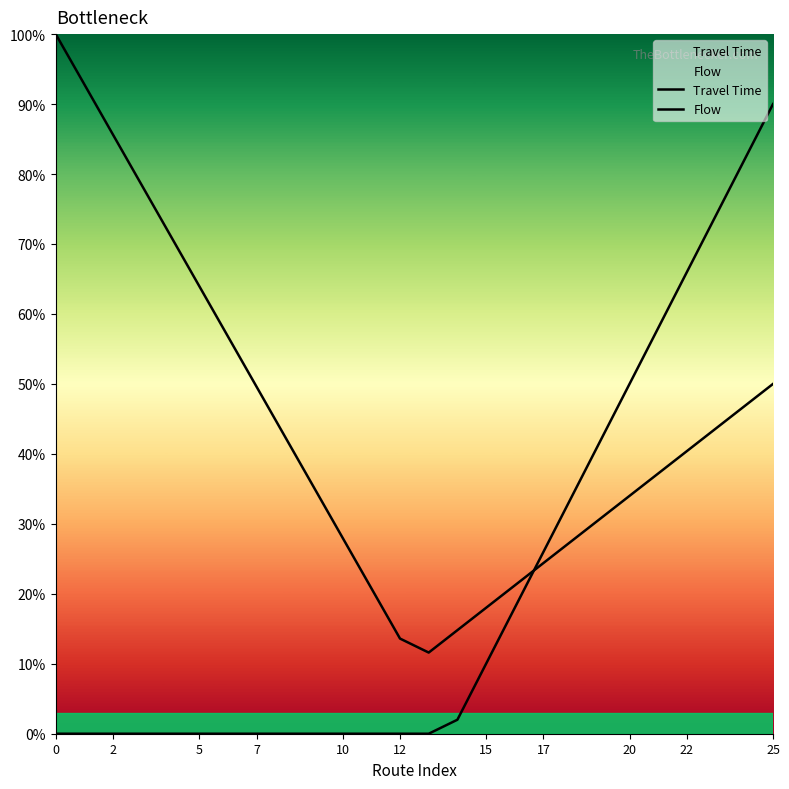

Is the value of Travel Time at 5 greater than the value of Flow at 16?

Yes